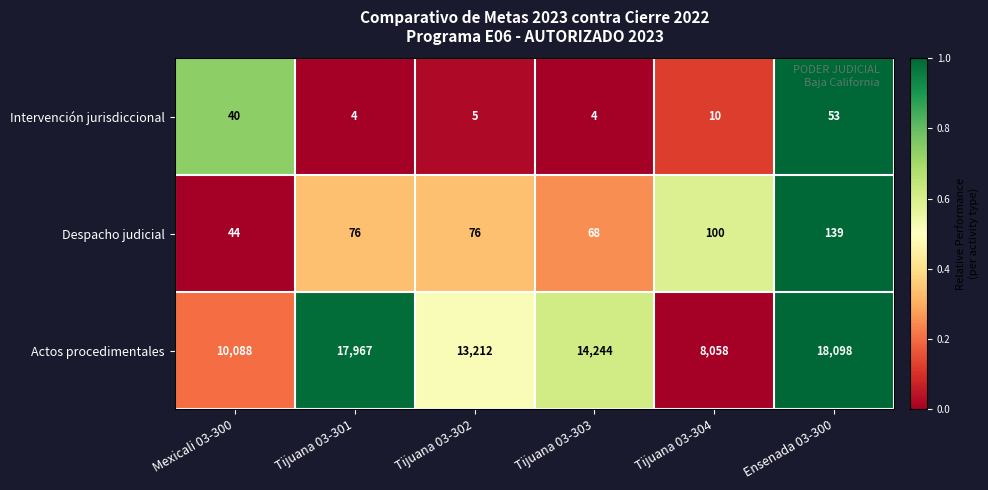

Rank the series by their maximum value, from highest to lowest.

Actos procedimentales, Despacho judicial, Intervención jurisdiccional